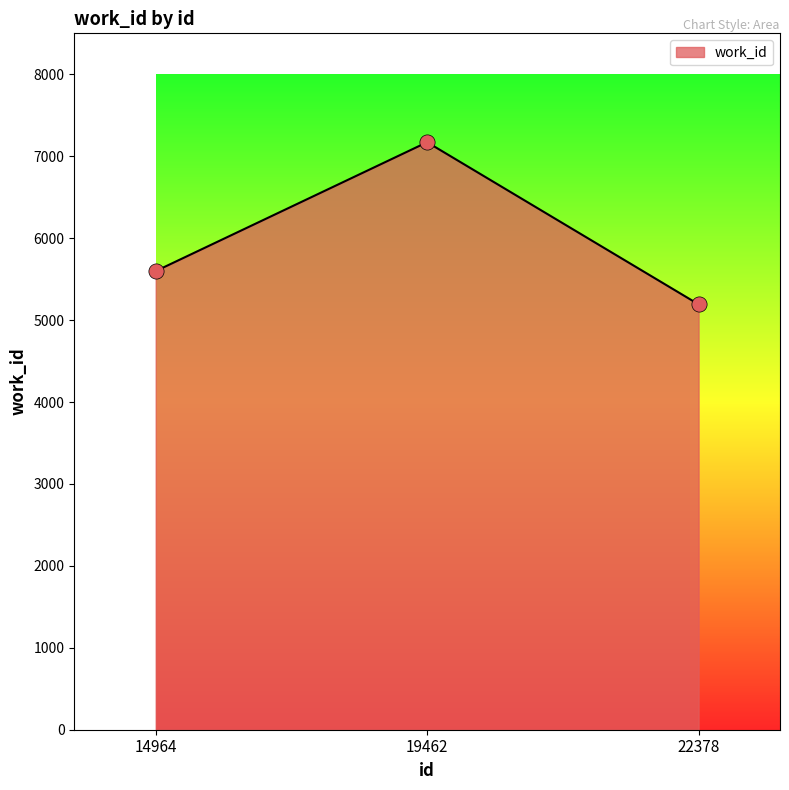

What is the ratio of the value at 14964 to the value at 22378?

1.1